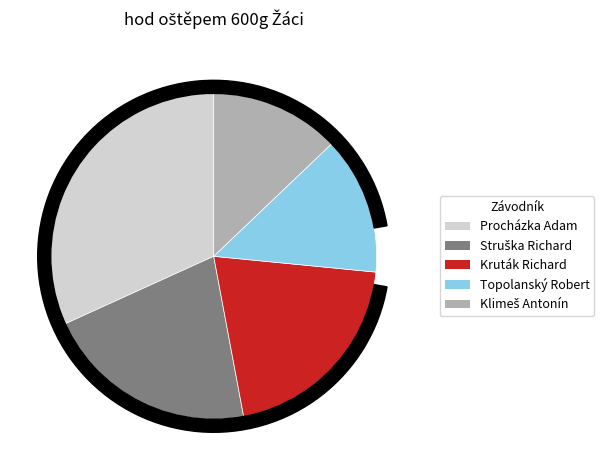

True or false: Kruták Richard accounts for 10% of the total.

False